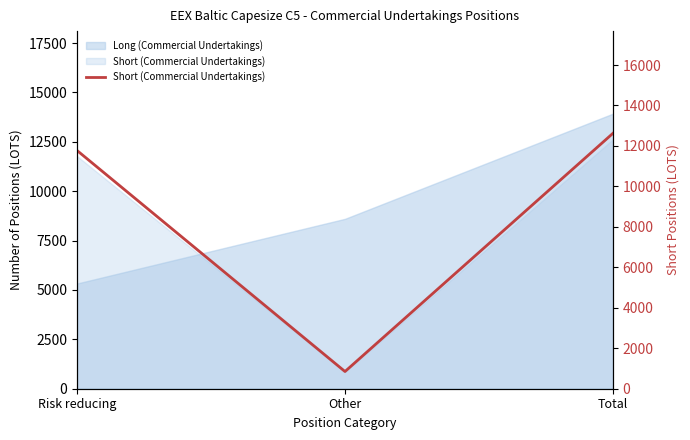

At which label does the data first exceed 11775?

Total